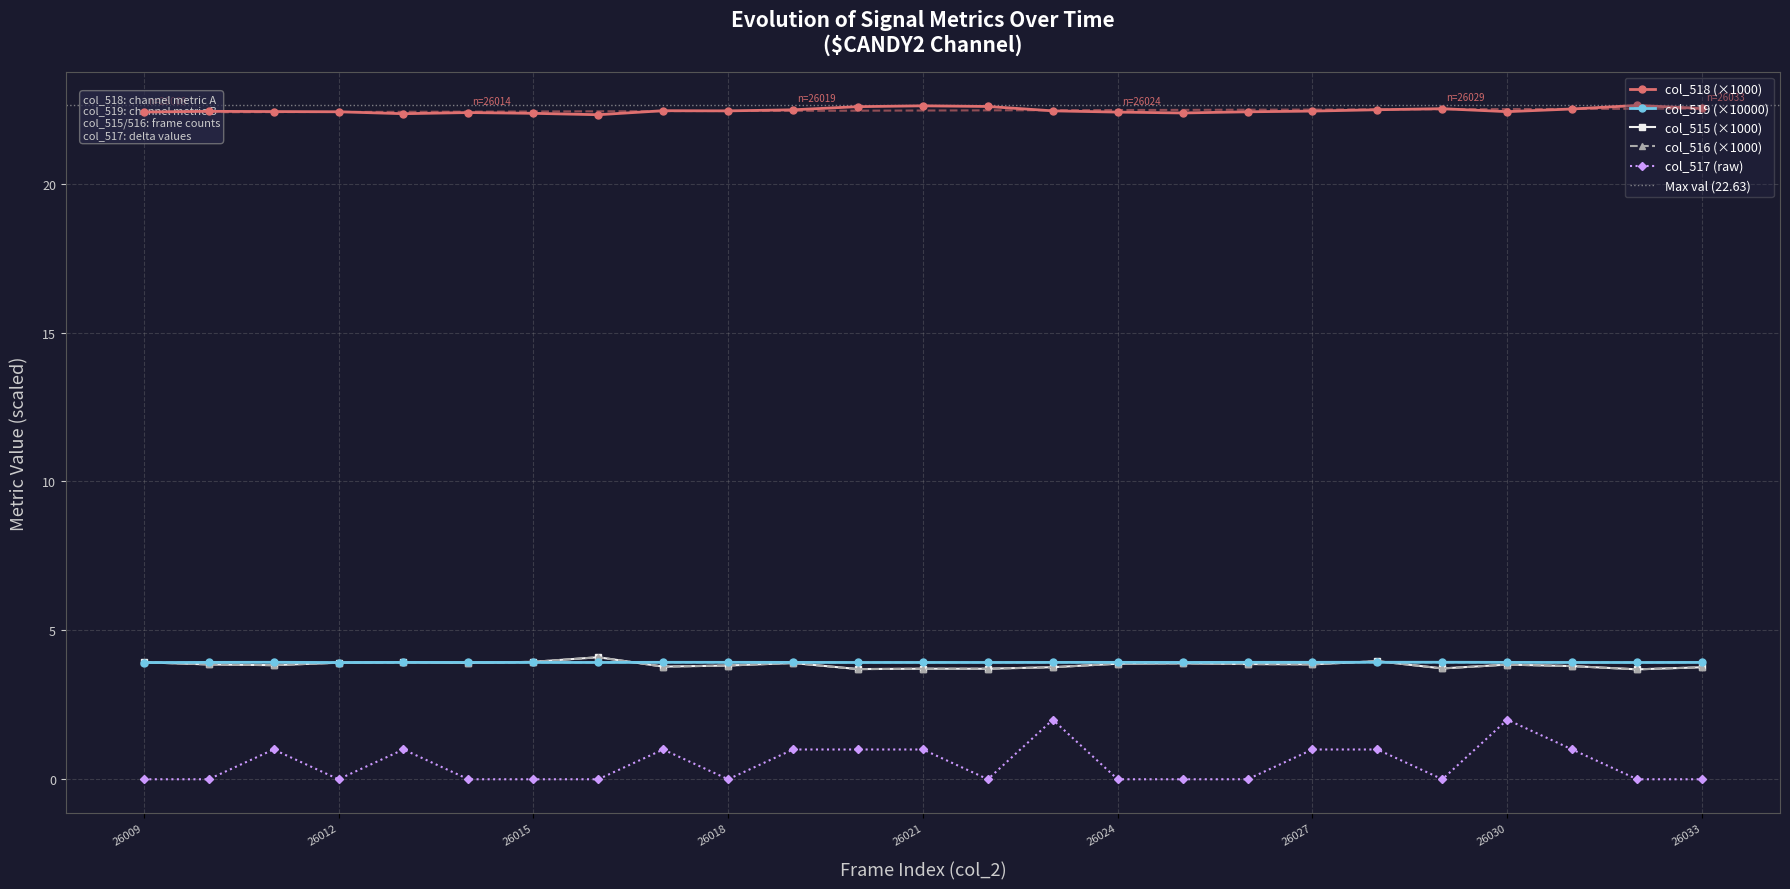

Which category has the lowest value across all series?

26009